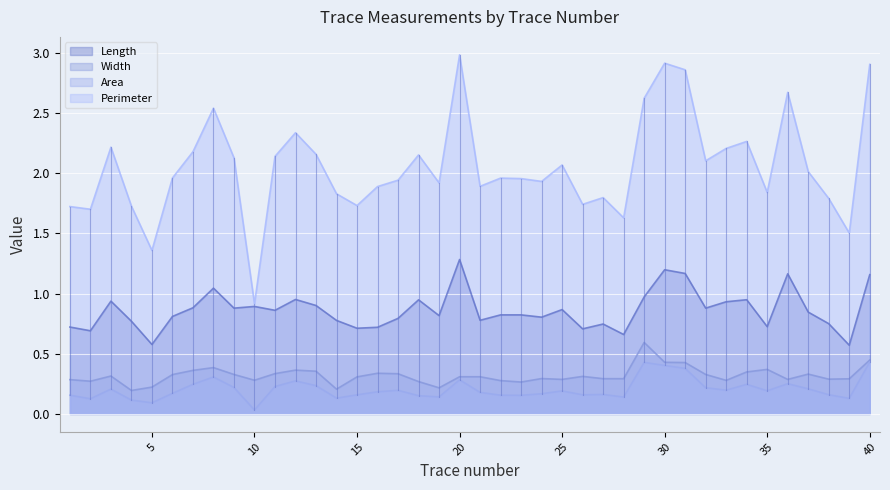

At which category is the sum across all series the highest?

30